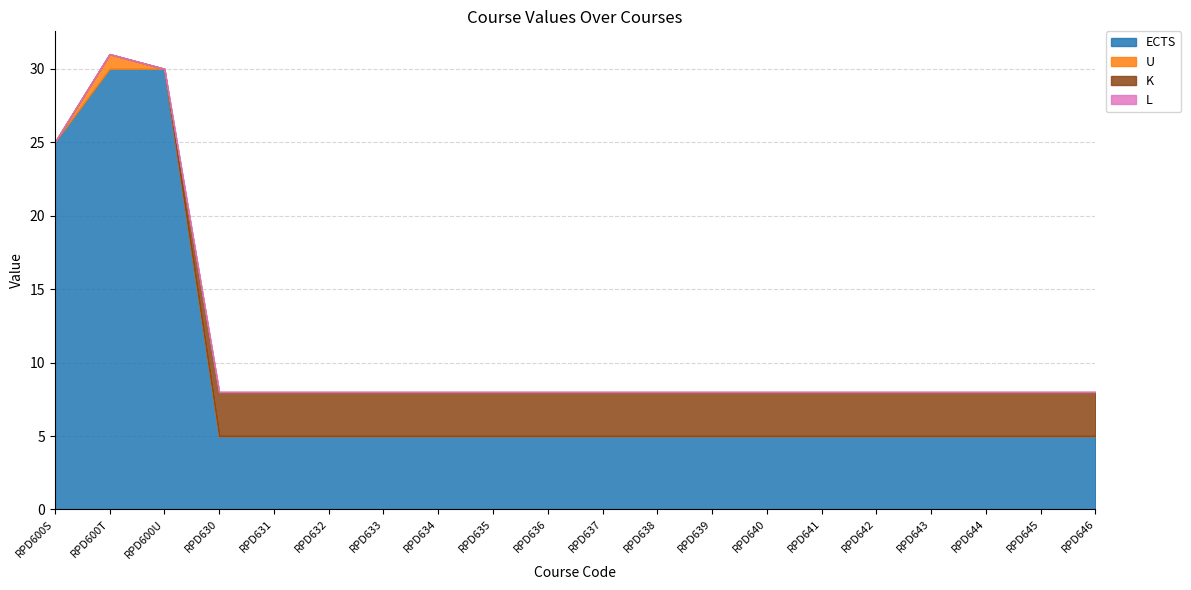

What is the label of the 9th point from the left?

RPD635